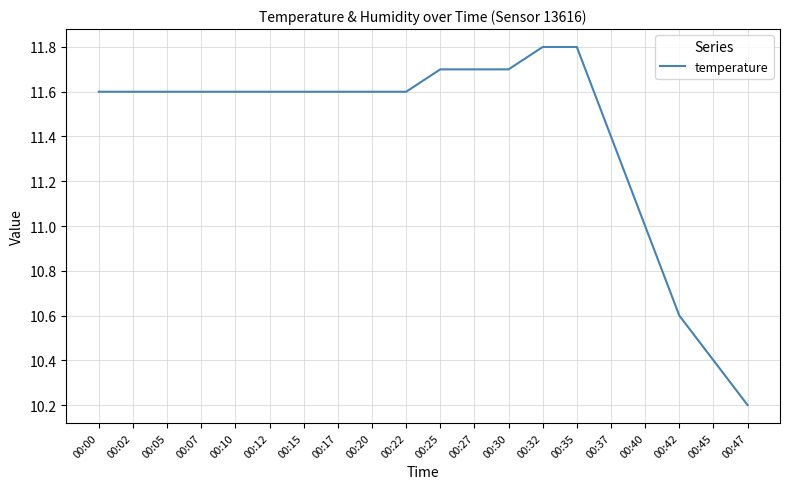

What is the maximum value shown in the chart?

11.8